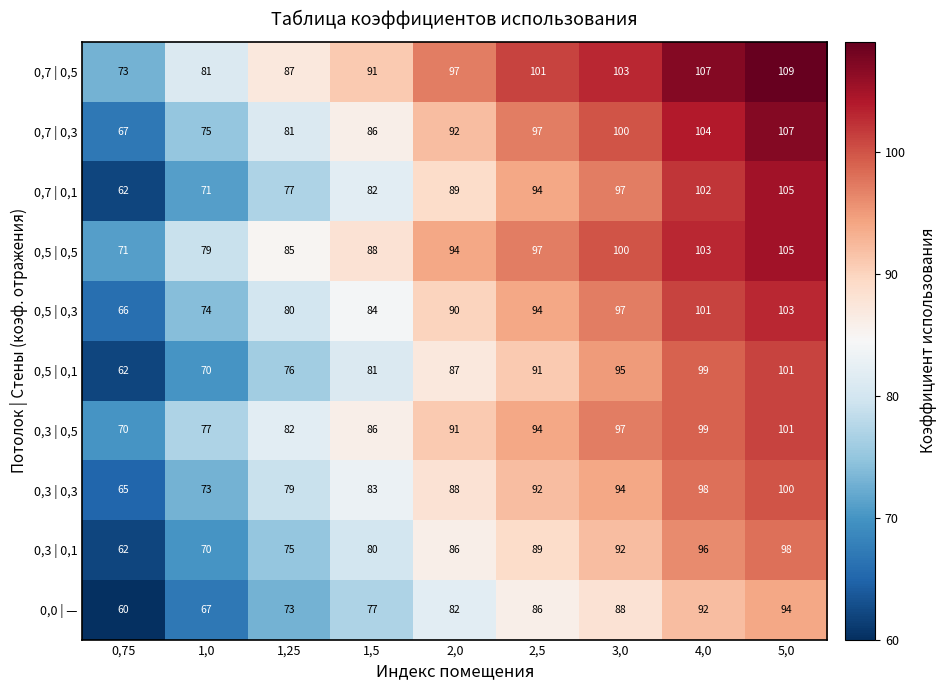

What is the average value of the 0,7 | 0,1 series?

87